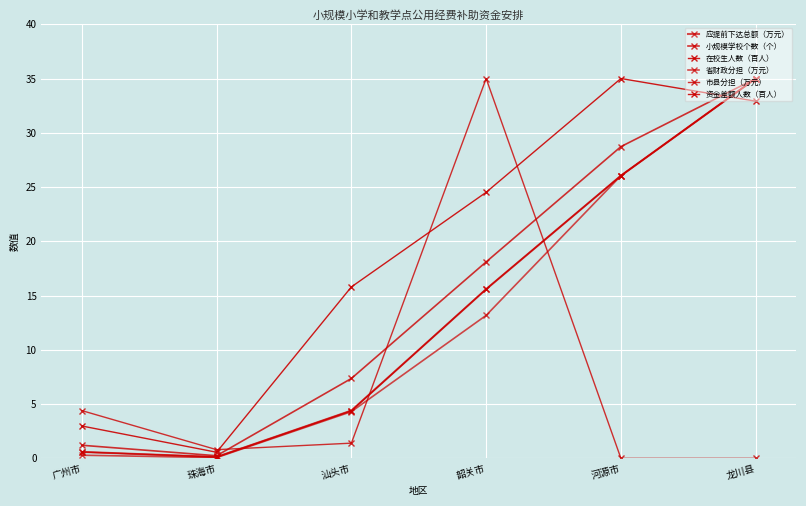

How many lines are shown in the chart?

6